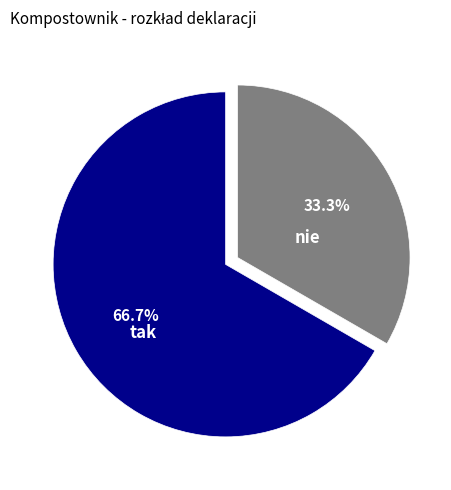

Does any single category account for the majority?

Yes